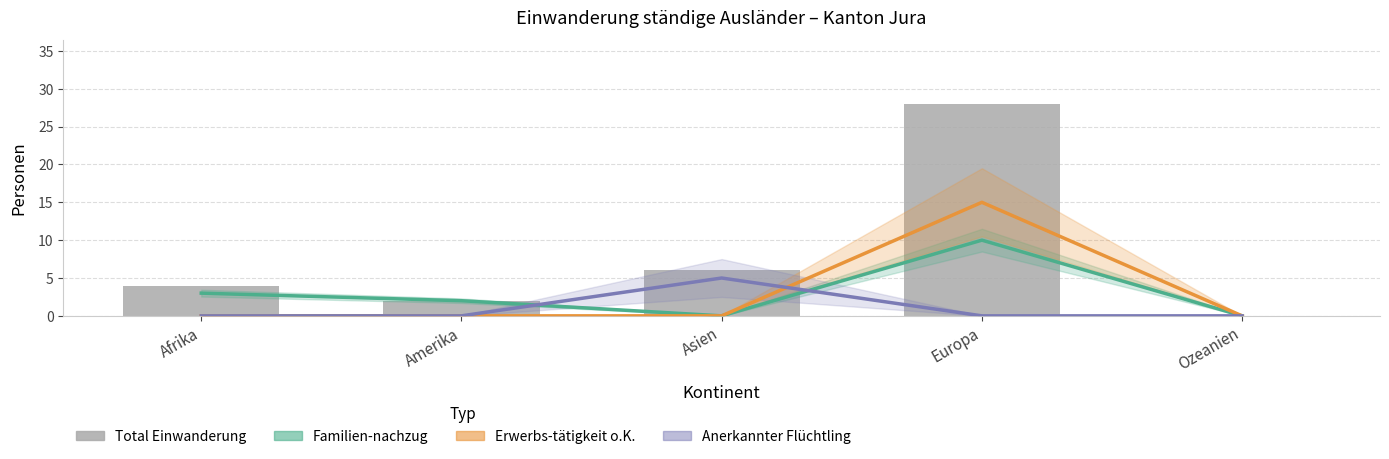

The value of Familien-nachzug at Ozeanien is 0. True or false?

True